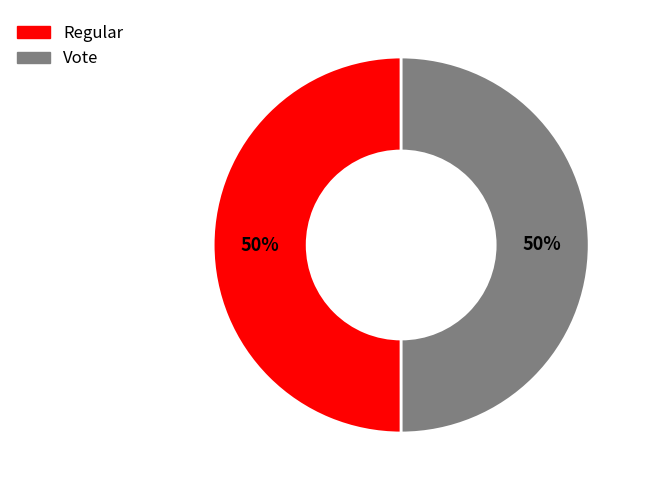

What percentage is the Regular slice, to the nearest percent?

50%